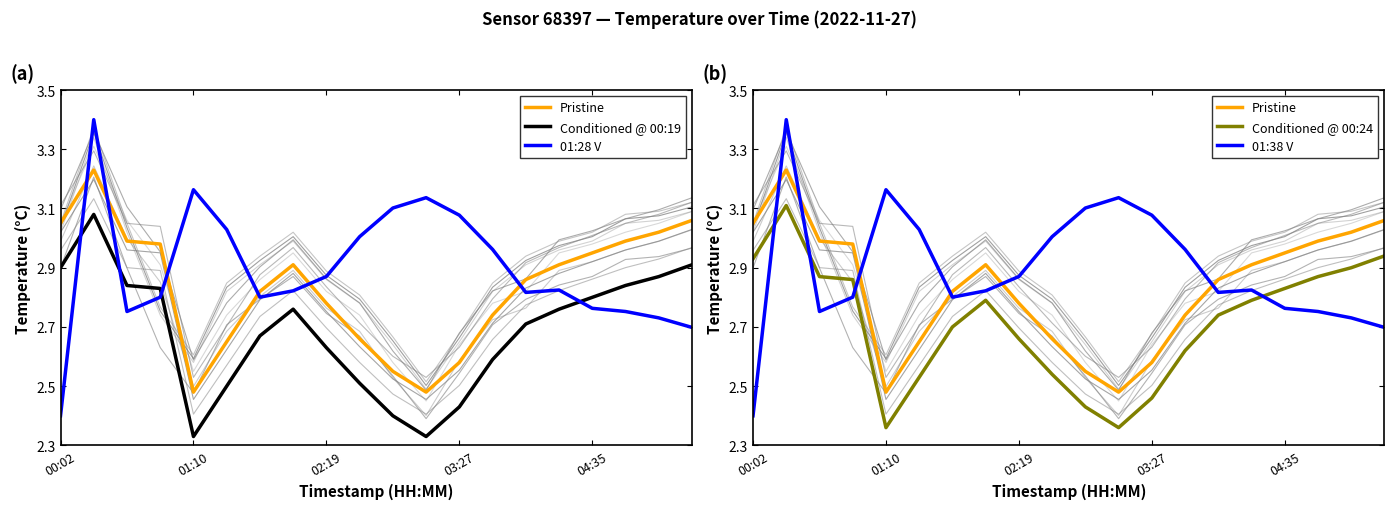

Count the number of categories in the chart.

20